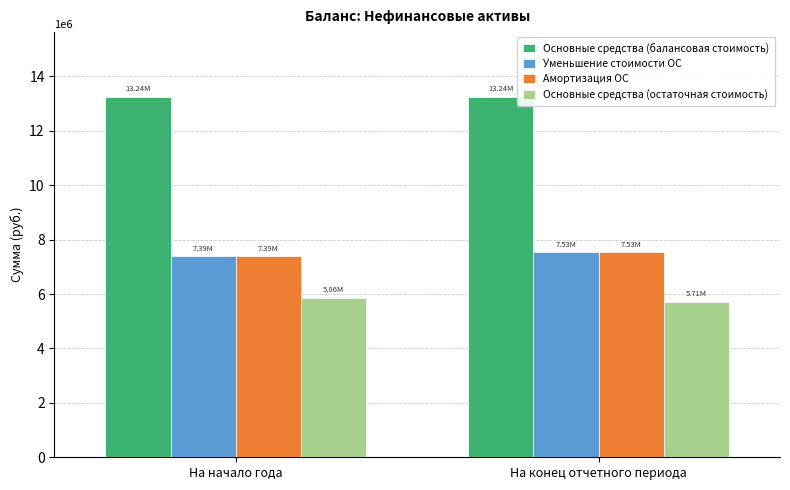

True or false: Амортизация ОС has a value of 7385781.4 at На начало года.

True